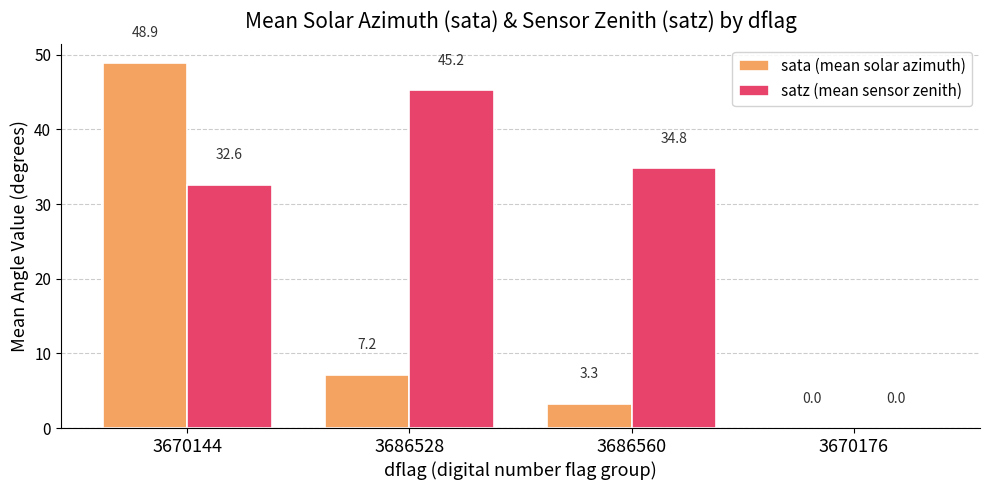

Which series changed the most between 3670144 and 3670176?

sata (mean solar azimuth)